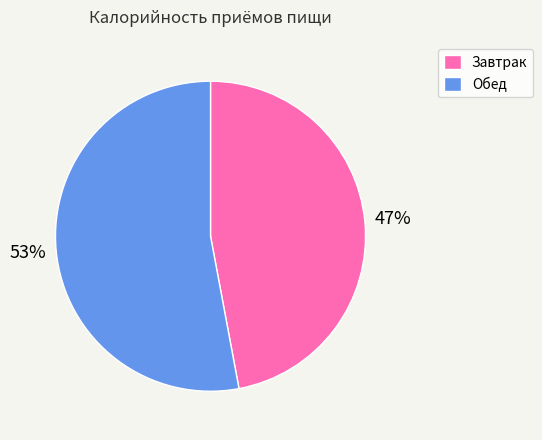

To the nearest percent, what portion does Завтрак represent?

47%